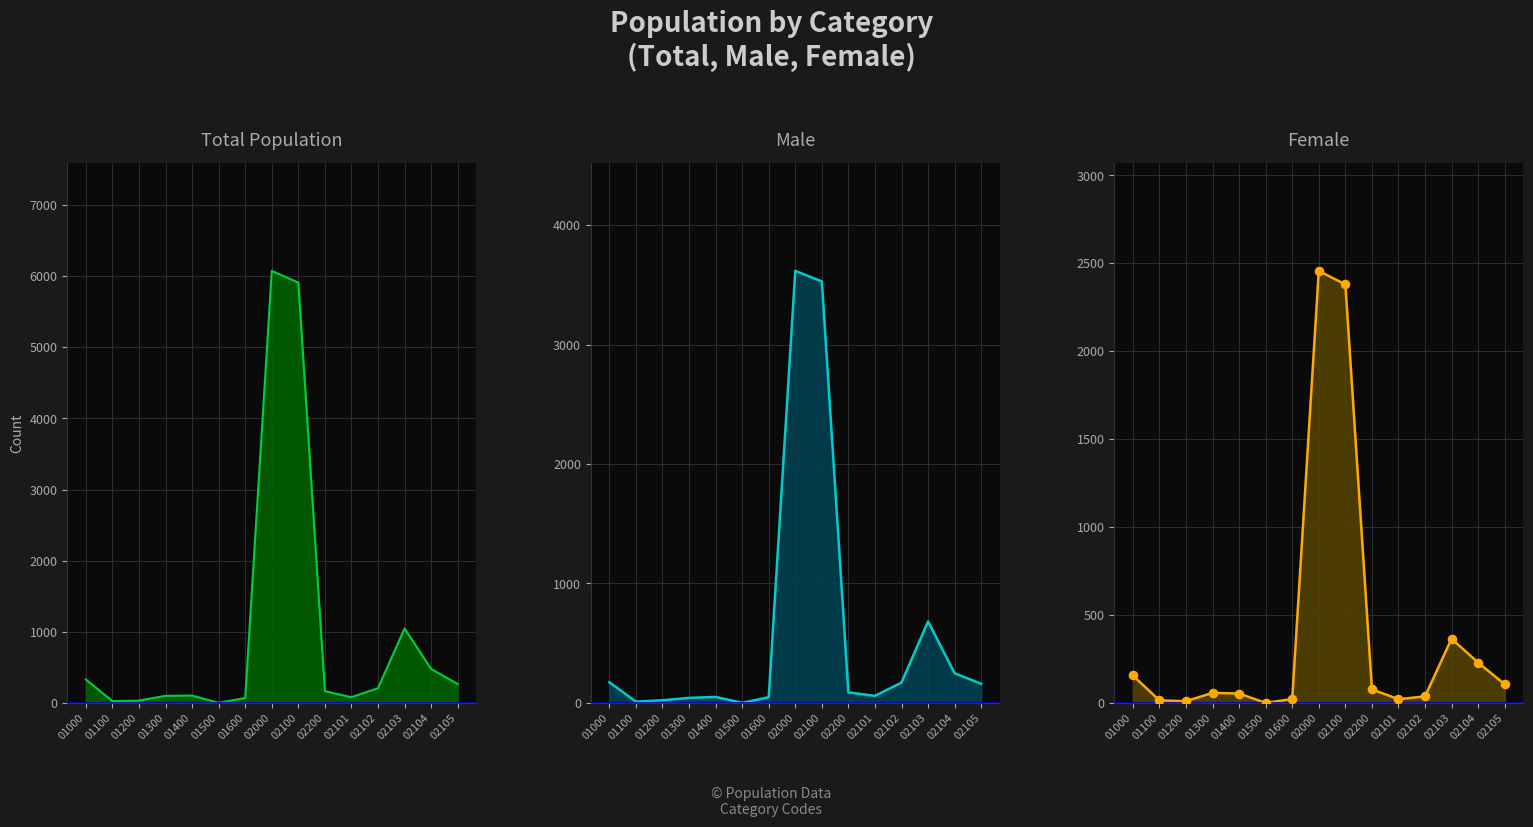

Which series reaches the minimum Y coordinate?

Female